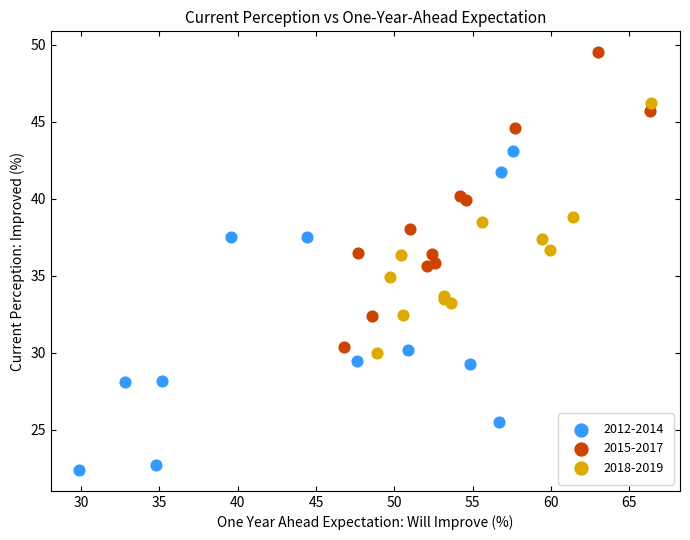

Which series reaches the minimum Y coordinate?

2012-2014